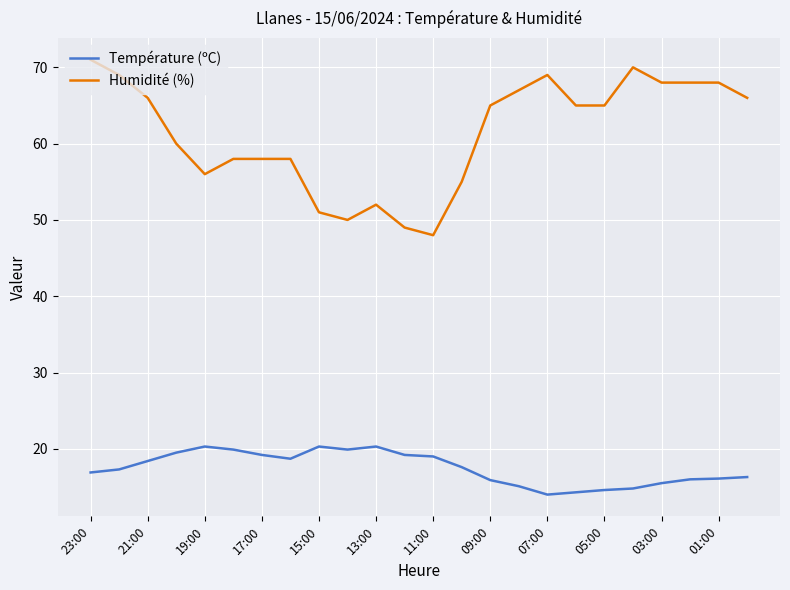

Which series has the widest spread of values?

Humidité (%)